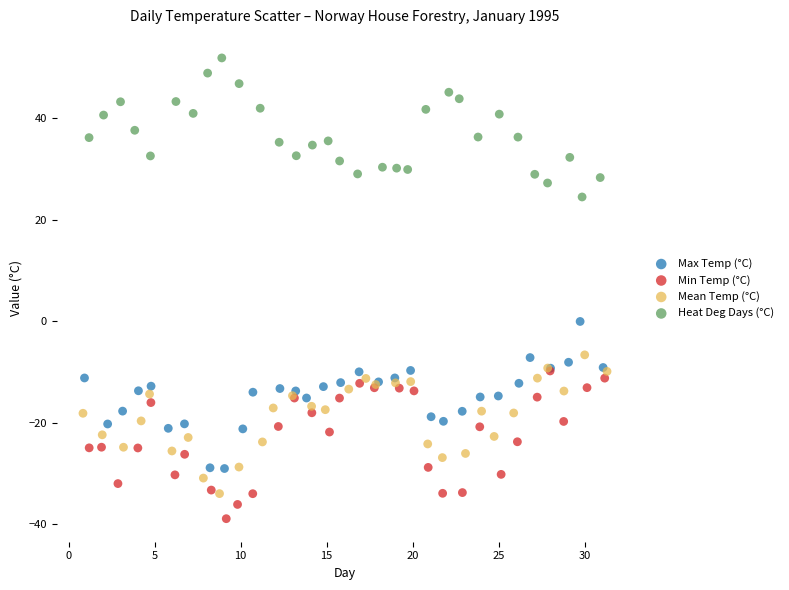

Which series reaches the maximum Y coordinate?

Heat Deg Days (°C)